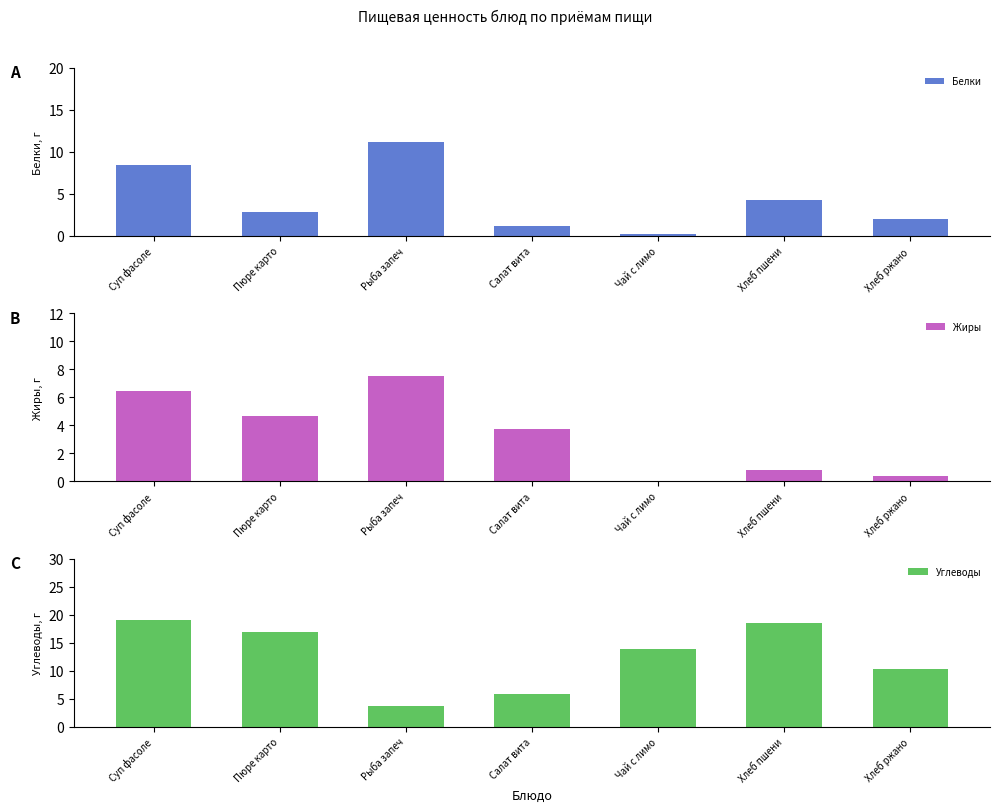

How many data points does each series have?

7